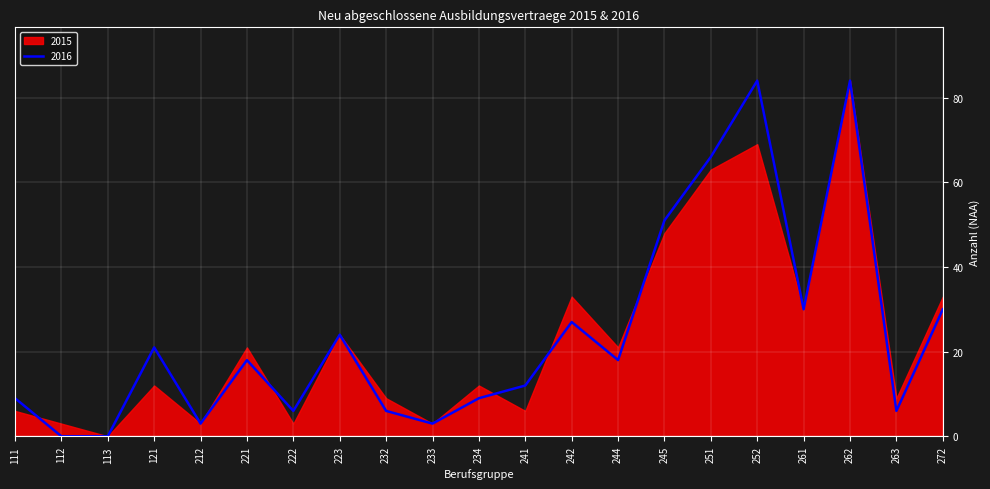

True or false: the data shows 1 at 212.

False